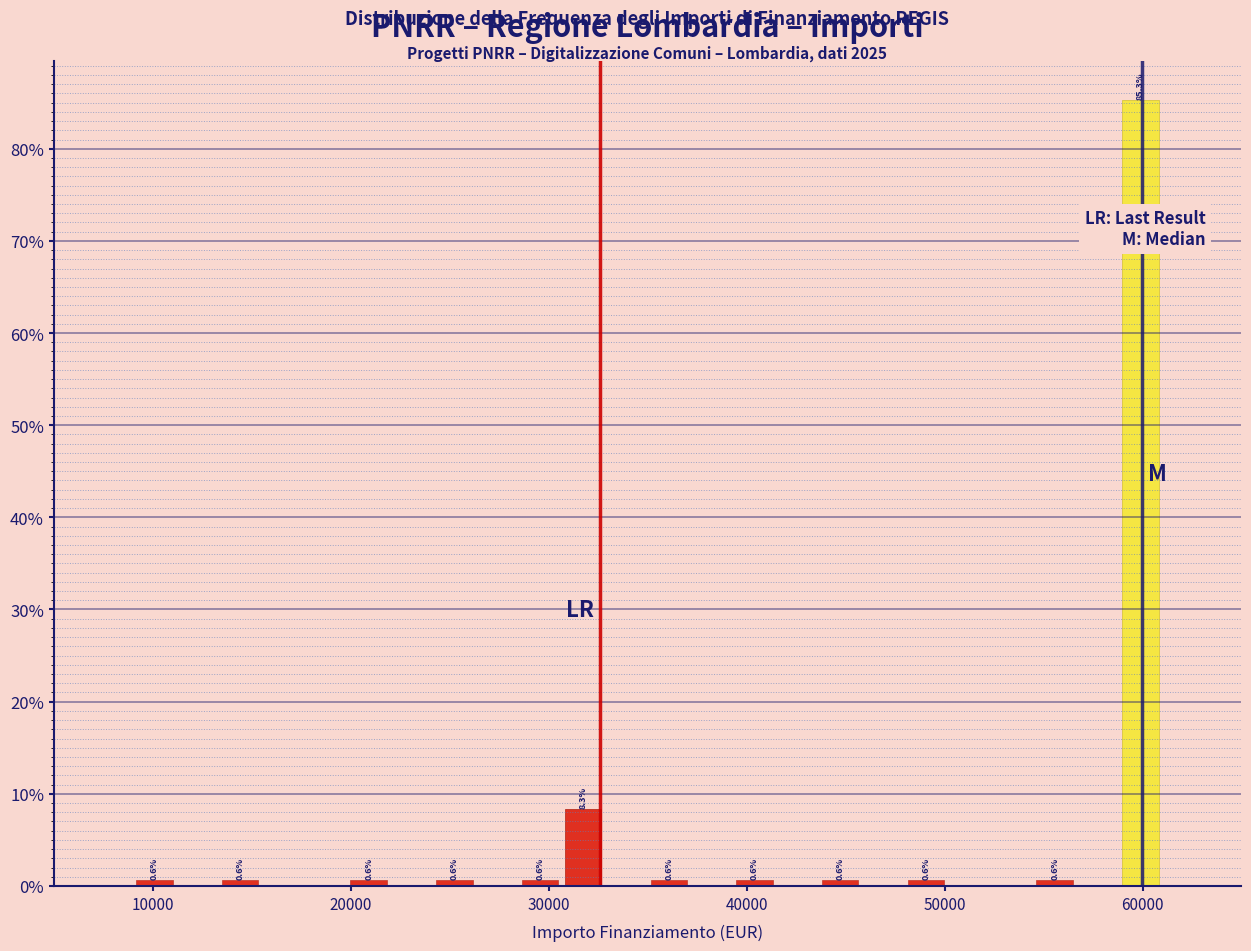

Read against the x-axis, roughly where is the centre of the tallest bar?

60000